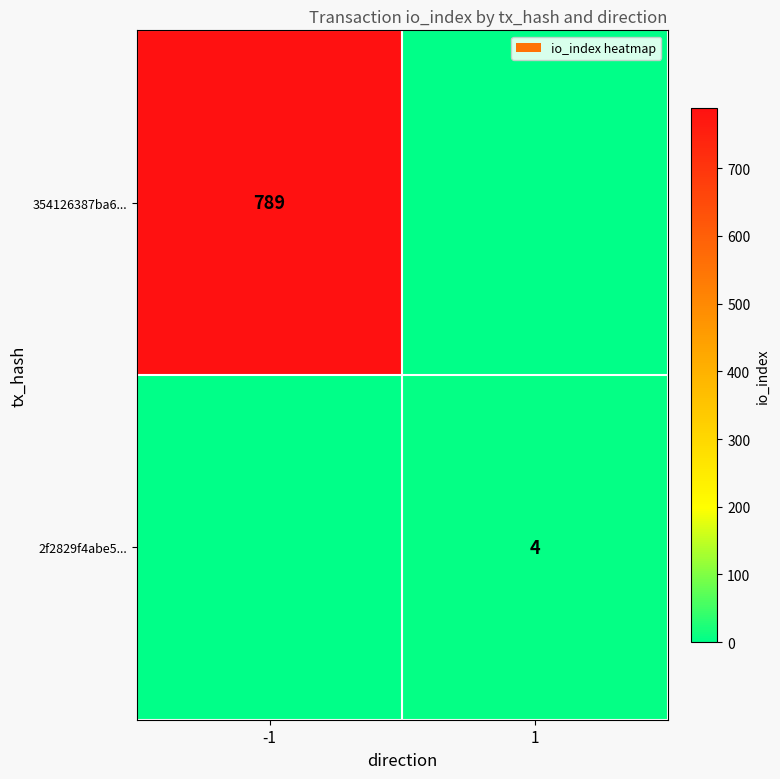

What is the difference between the highest and lowest values at 1?

4